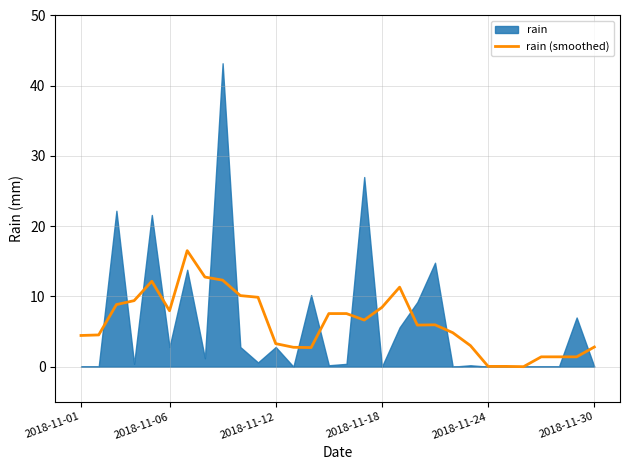

True or false: the data shows 19.4 at 18.

False